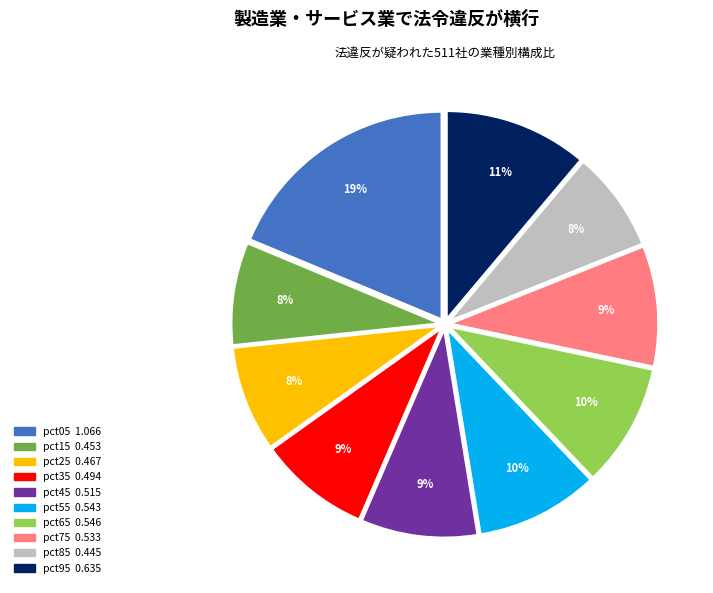

Which category has the biggest portion of the pie?

pct05